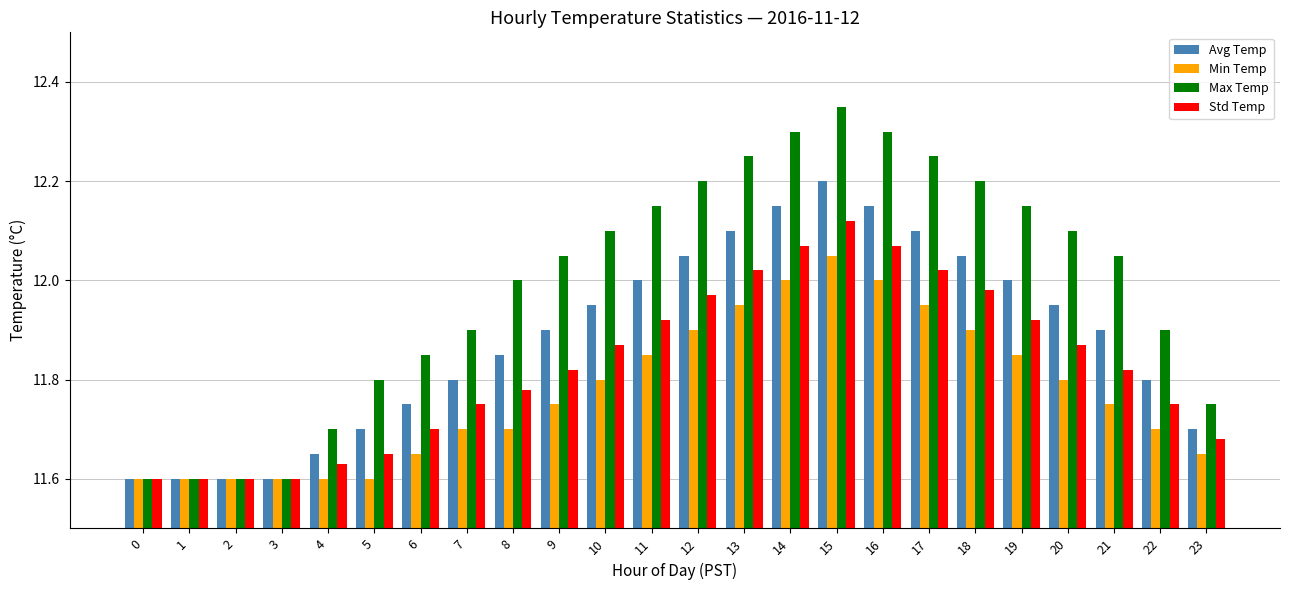

At which label does Min Temp reach its peak?

15